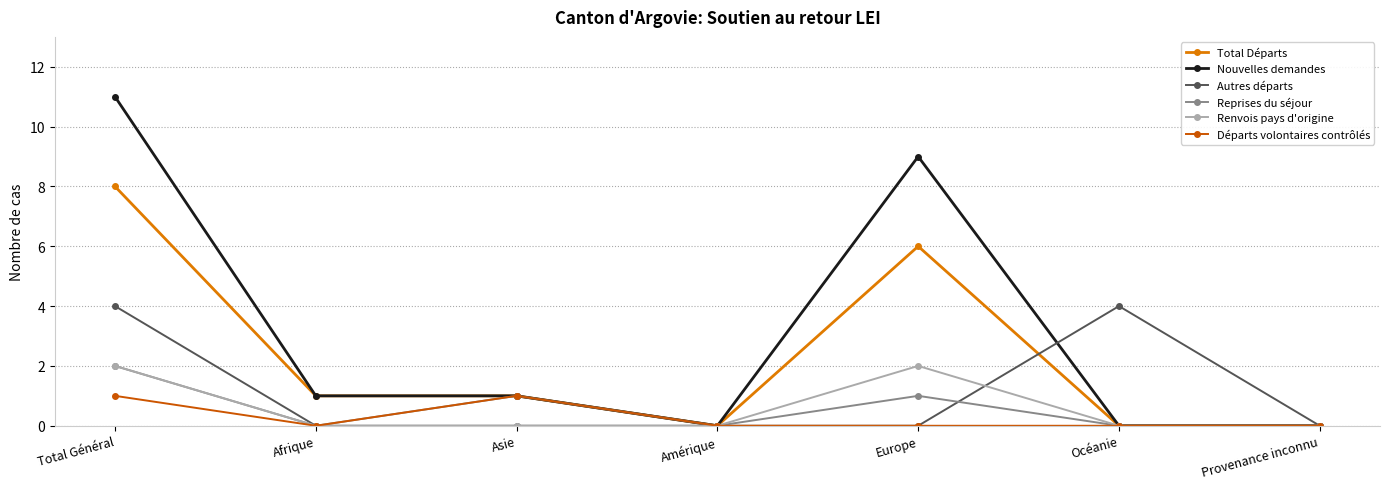

What is the highest value of the Autres départs series?

4